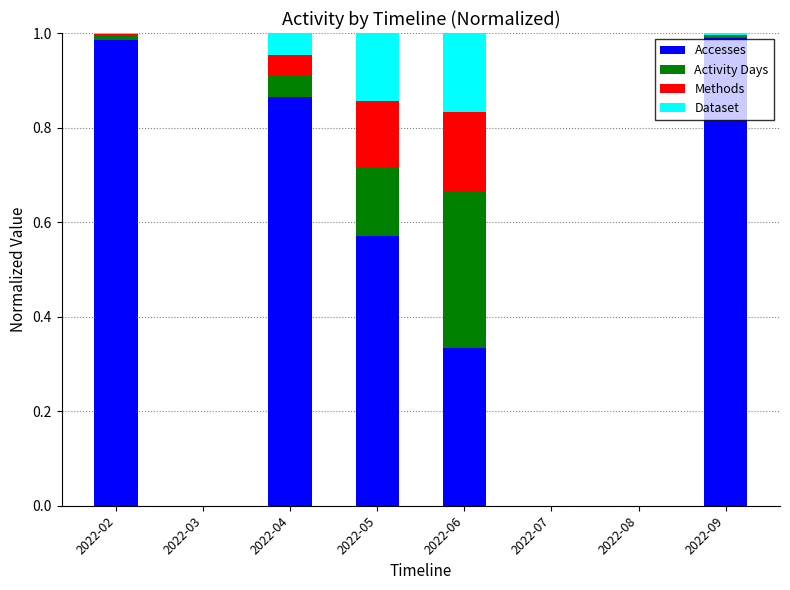

True or false: Accesses has a value of 1.0 at 2022-05.

False